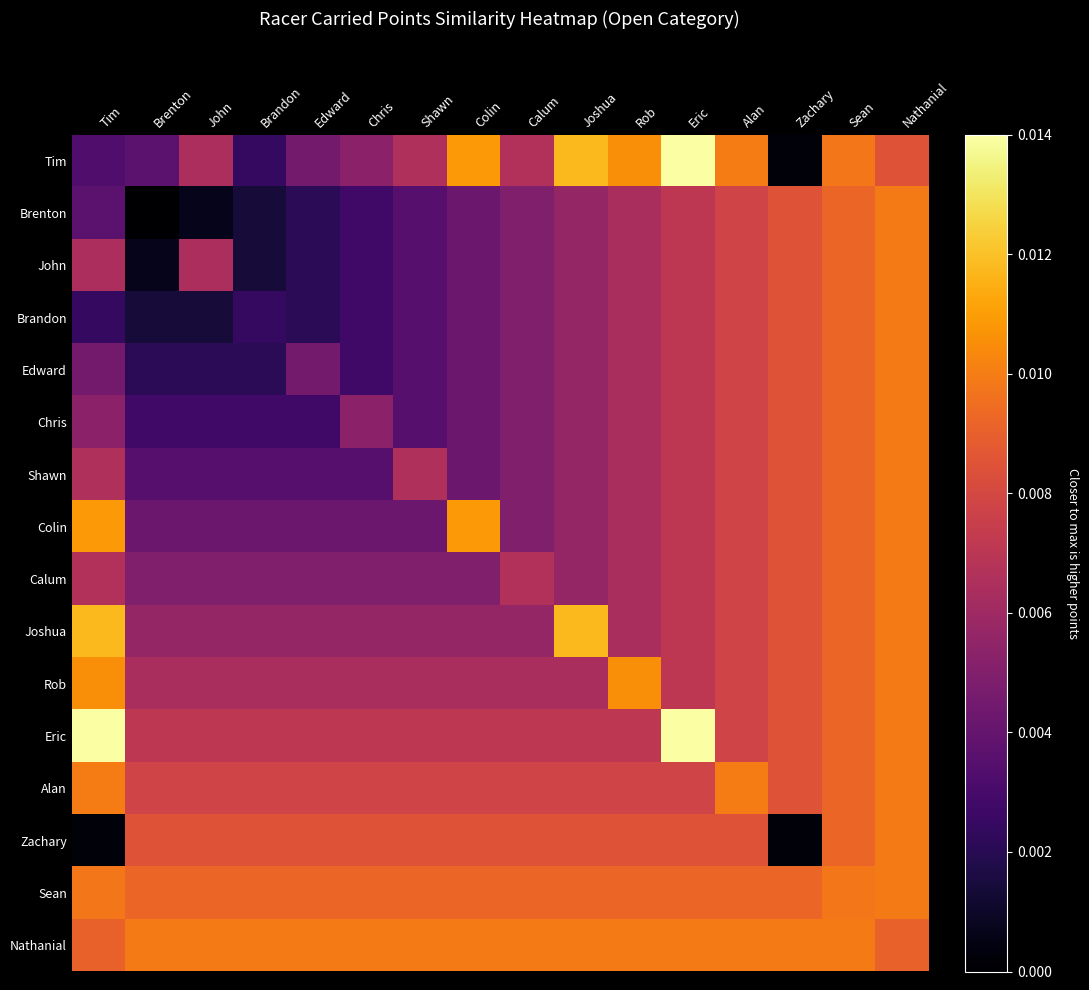

At how many categories does at least one series exceed 0?

16